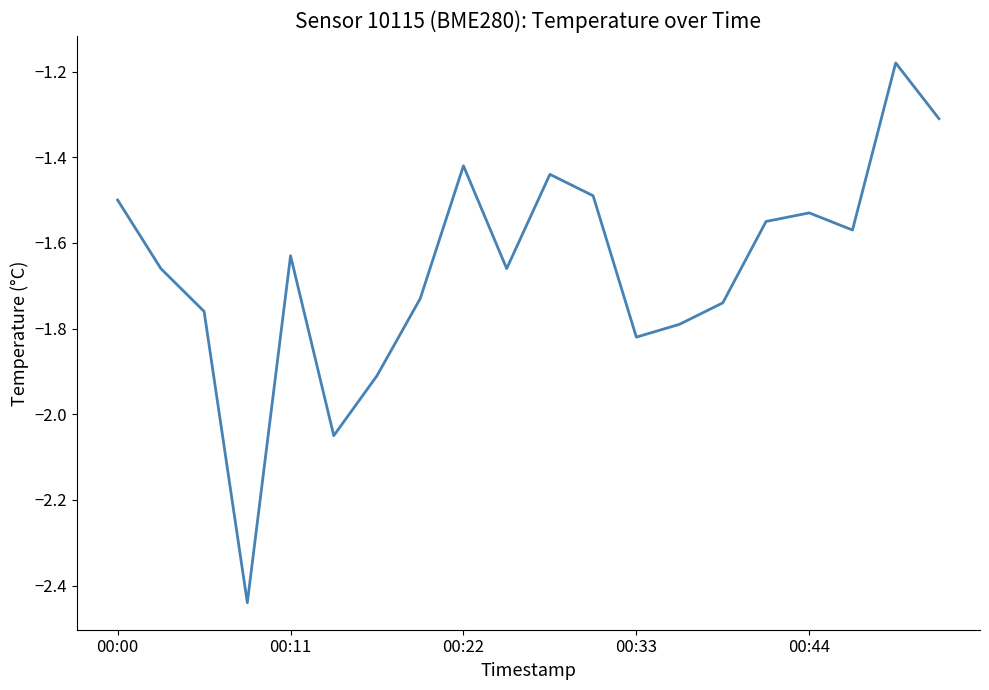

Rank the categories by value from highest to lowest.

18, 19, 8, 10, 11, 00:00, 16, 15, 17, 00:44, 00:11, 9, 7, 14, 00:22, 13, 12, 6, 5, 00:33